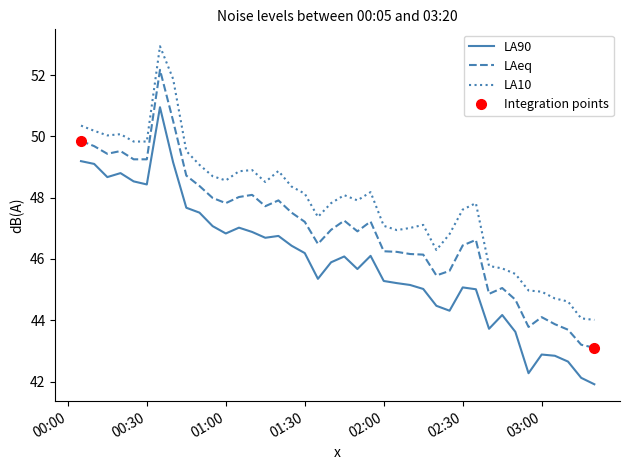

How many categories are shown in the chart?

40